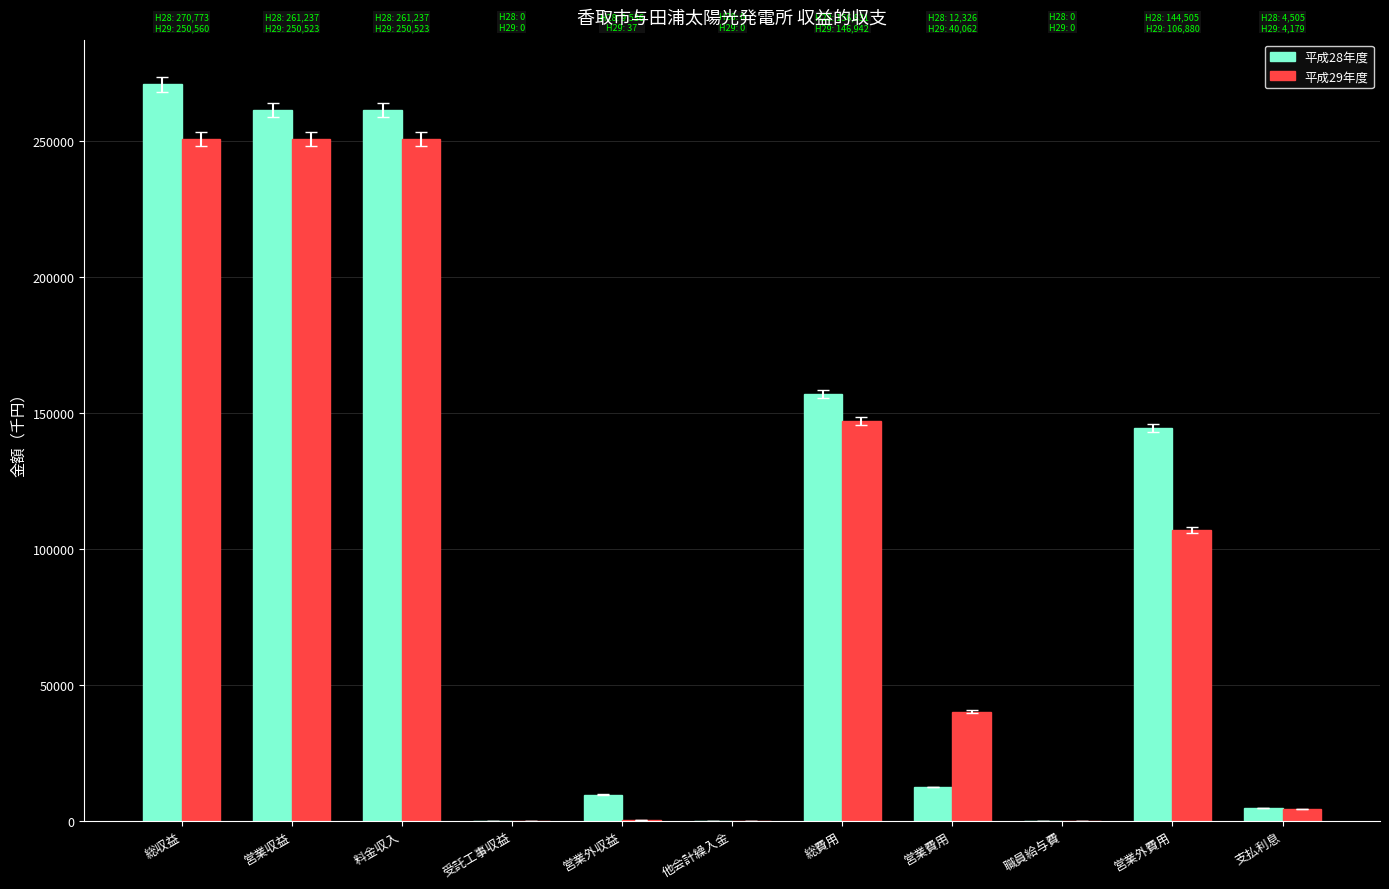

What is the average value of the 平成28年度 series?

101905